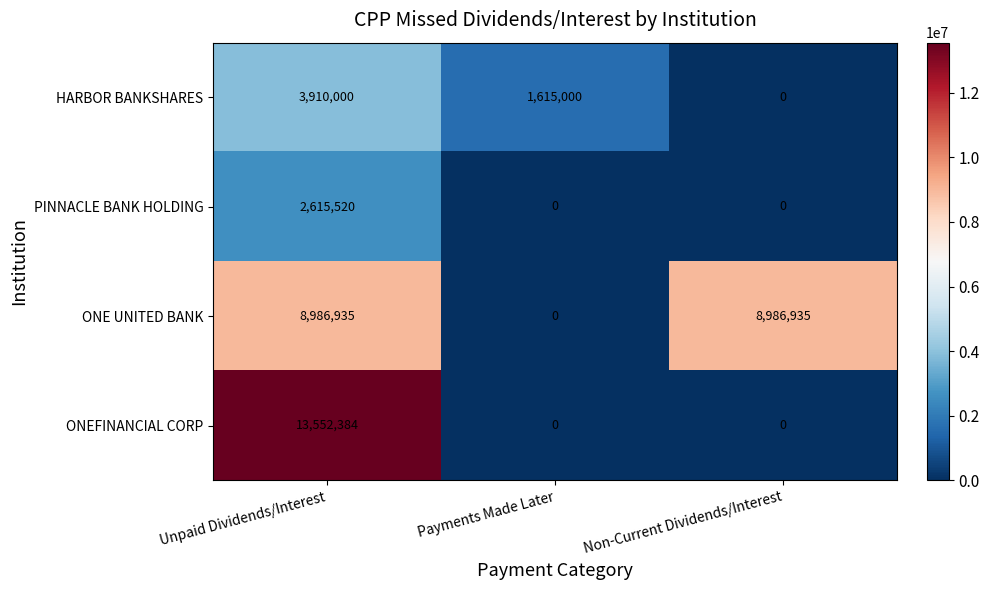

True or false: HARBOR BANKSHARES has a value of 6022114 at Unpaid Dividends/Interest.

False